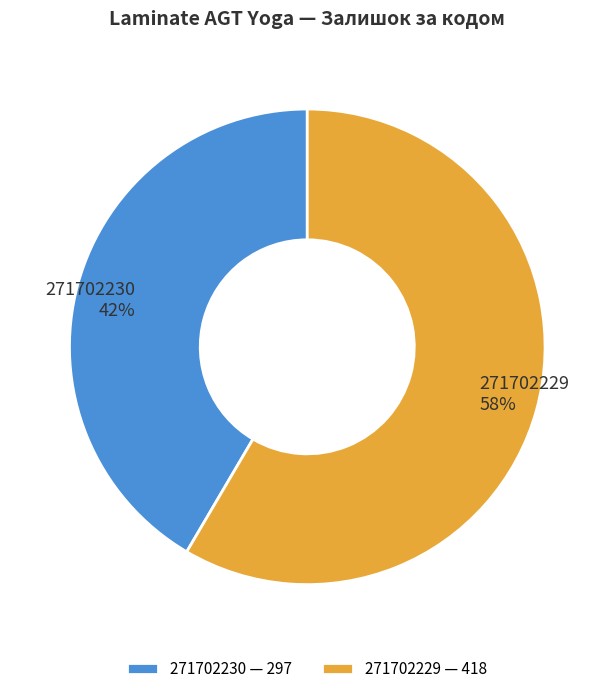

Which slice is the smallest?

271702230